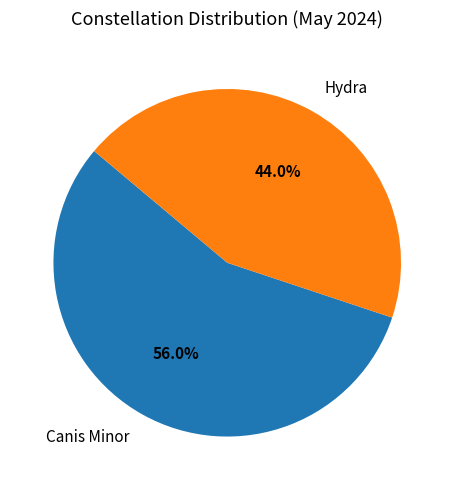

Is it true that Hydra is 44% of the pie?

True